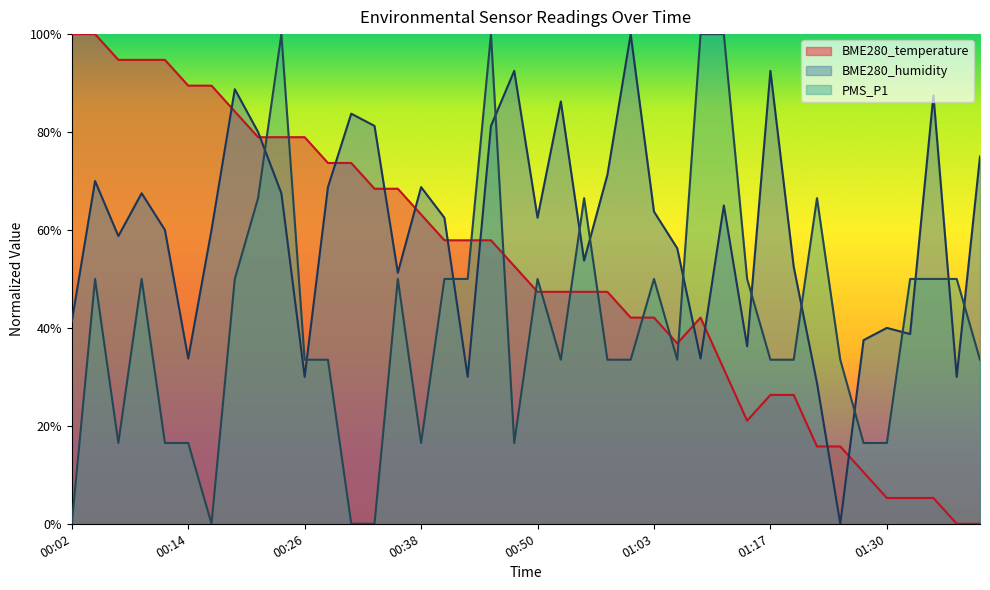

At which category does the chart reach its peak across all series?

00:02